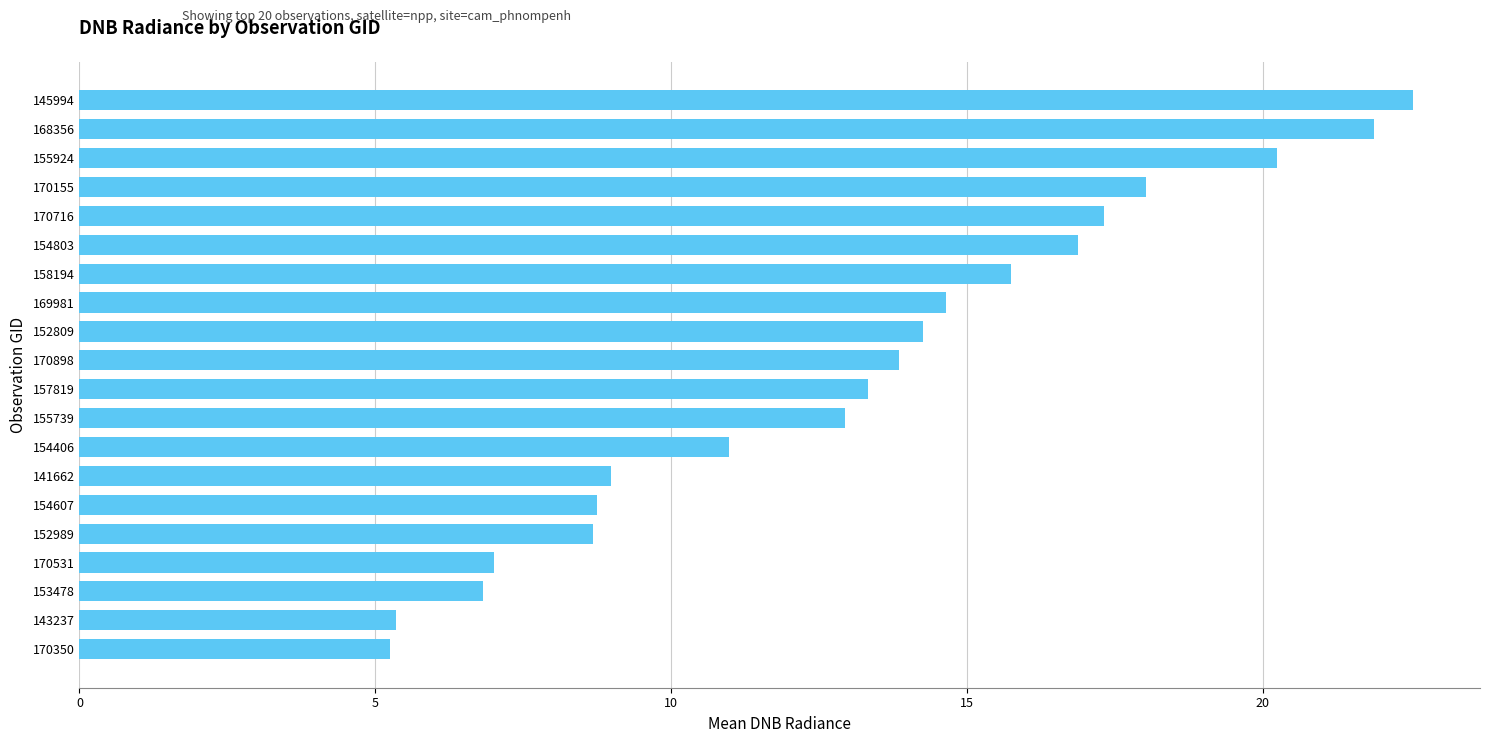

The chart shows a value of 11.0 at 154406. True or false?

True